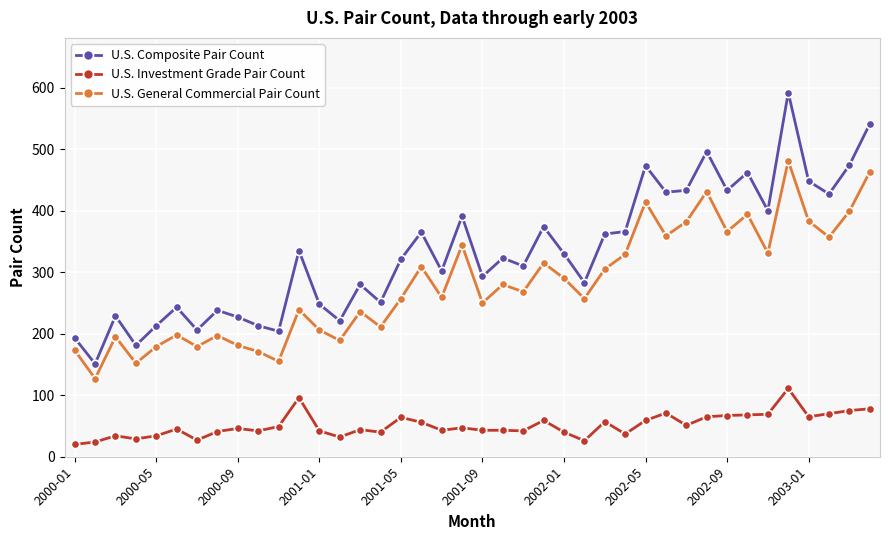

How many data points does each series have?

40